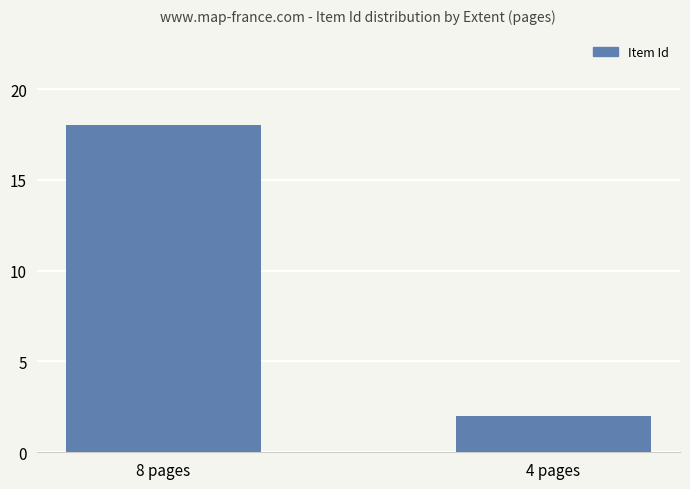

What is the difference between the values at 4 pages and 8 pages?

16